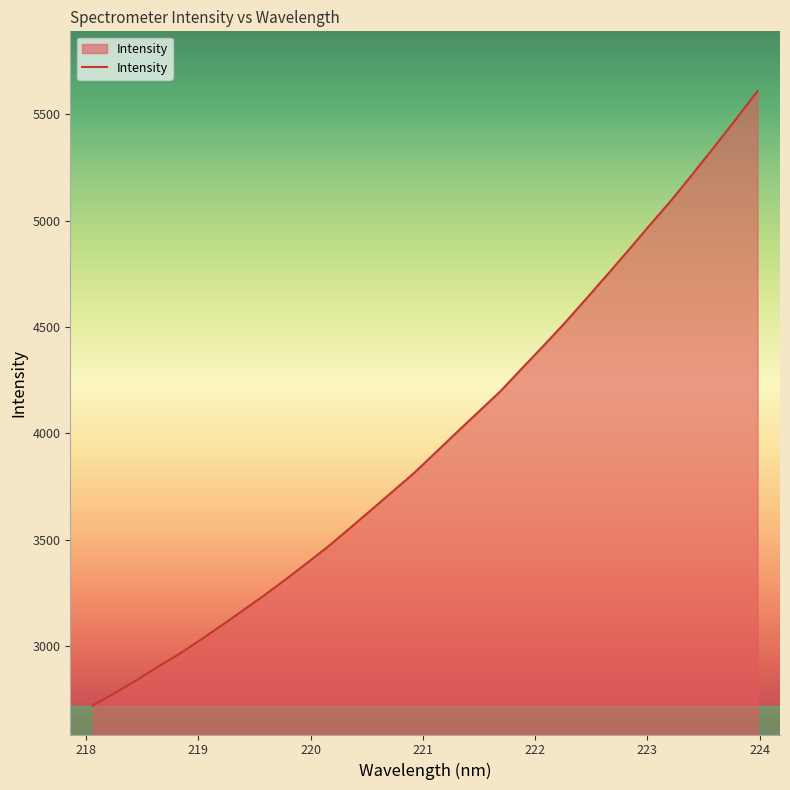

What is the difference between the maximum and minimum values?

2889.8